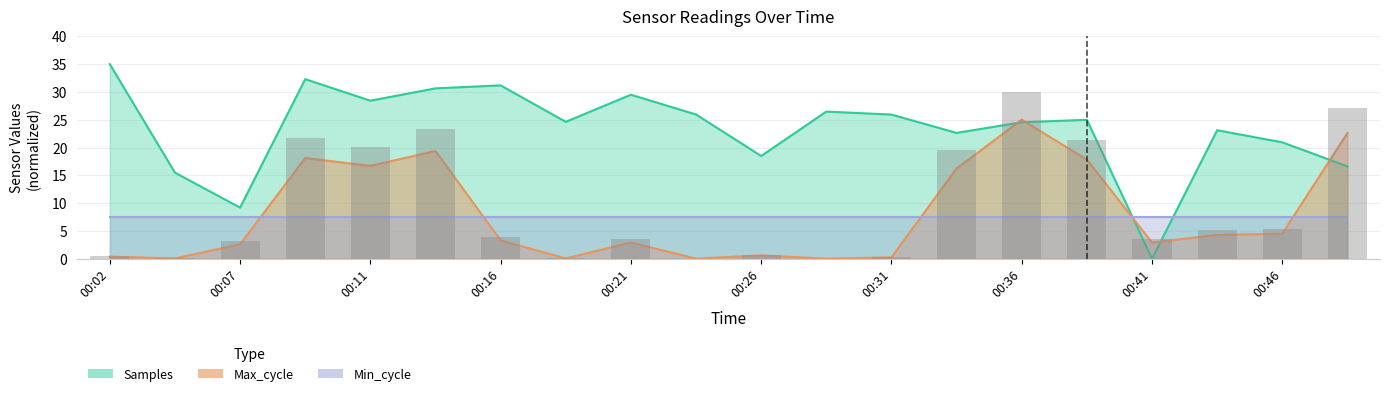

At which label is Samples closest to 17?

00:48